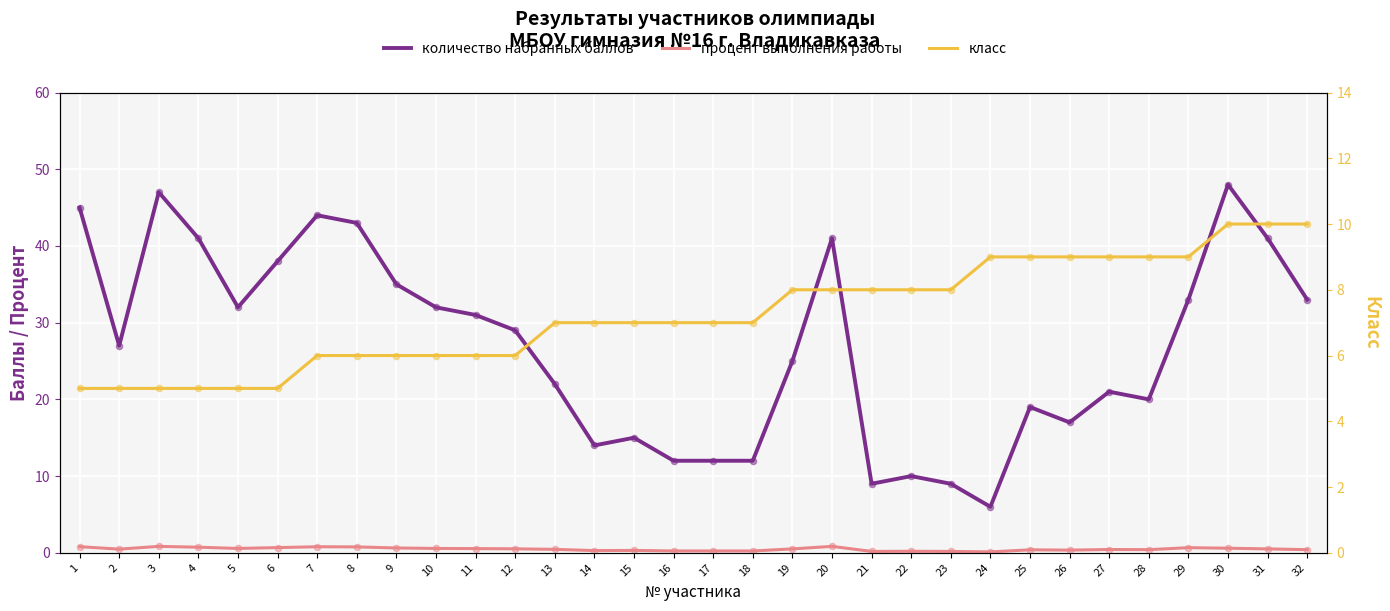

What are all the series names shown in the legend?

количество набранных баллов, процент выполнения работы, класс